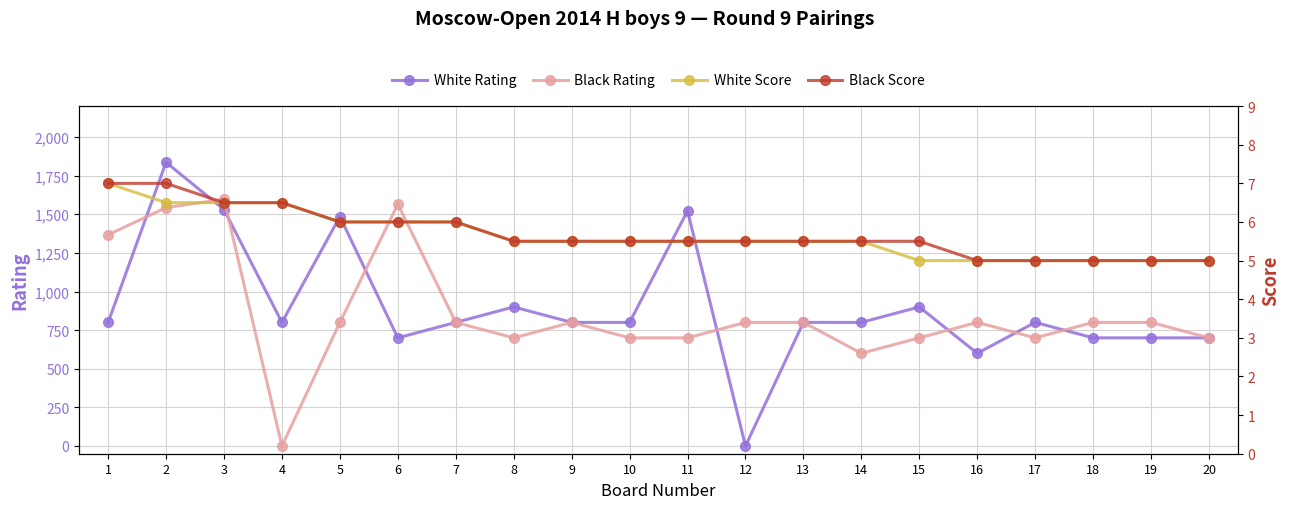

Reading right to left, list all the values displayed in this chart.

White Rating: 700.0	700.0	700.0	800.0	600.0	900.0	800.0	800.0	0.0	1522.0	800.0	800.0	900.0	800.0	700.0	1485.0	800.0	1530.0	1836.0	800.0
Black Rating: 700.0	800.0	800.0	700.0	800.0	700.0	600.0	800.0	800.0	700.0	700.0	800.0	700.0	800.0	1565.0	800.0	0.0	1597.0	1543.0	1367.0
White Score: 5.0	5.0	5.0	5.0	5.0	5.0	5.5	5.5	5.5	5.5	5.5	5.5	5.5	6.0	6.0	6.0	6.5	6.5	6.5	7.0
Black Score: 5.0	5.0	5.0	5.0	5.0	5.5	5.5	5.5	5.5	5.5	5.5	5.5	5.5	6.0	6.0	6.0	6.5	6.5	7.0	7.0